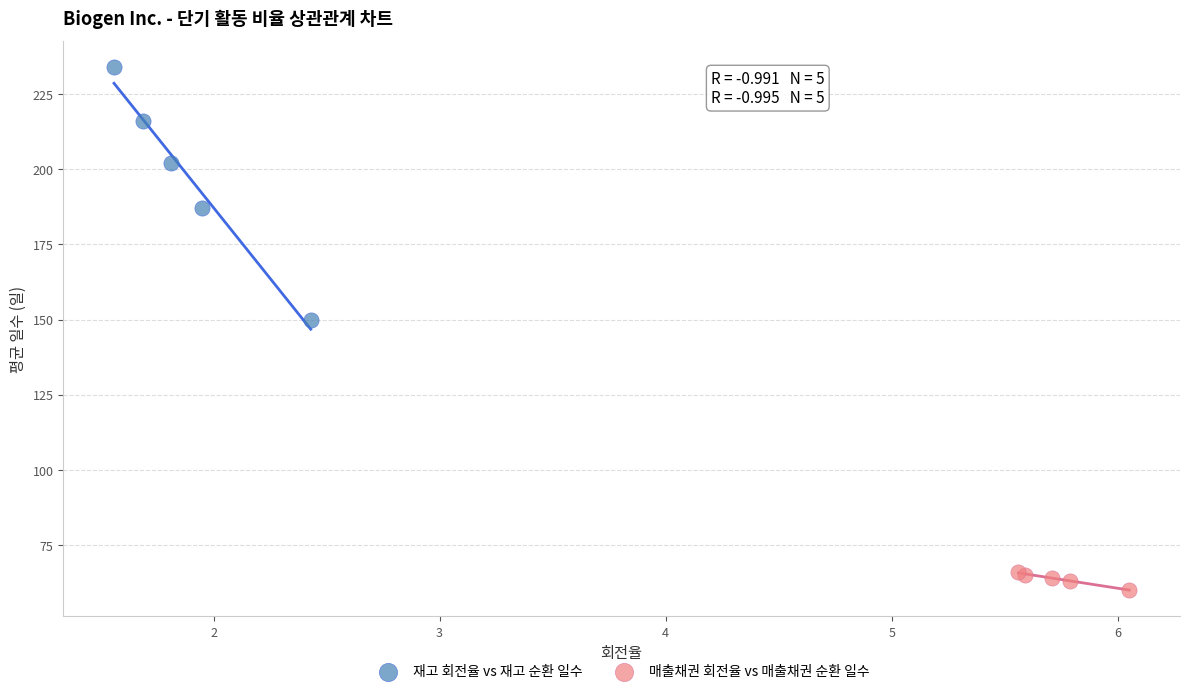

Which series reaches the minimum Y coordinate?

매출채권 회전율 vs 매출채권 순환 일수